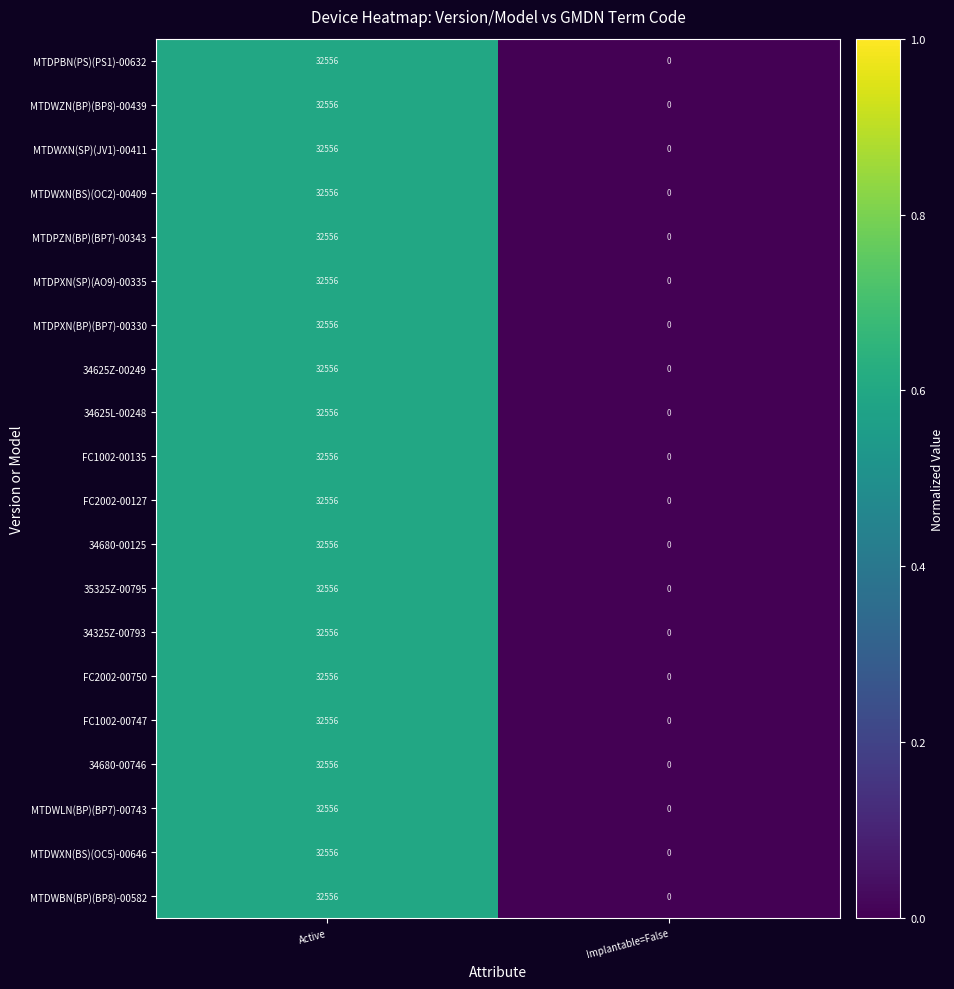

The value of MTDWXN(BS)(OC2)-00409 at Active is 45949. True or false?

False